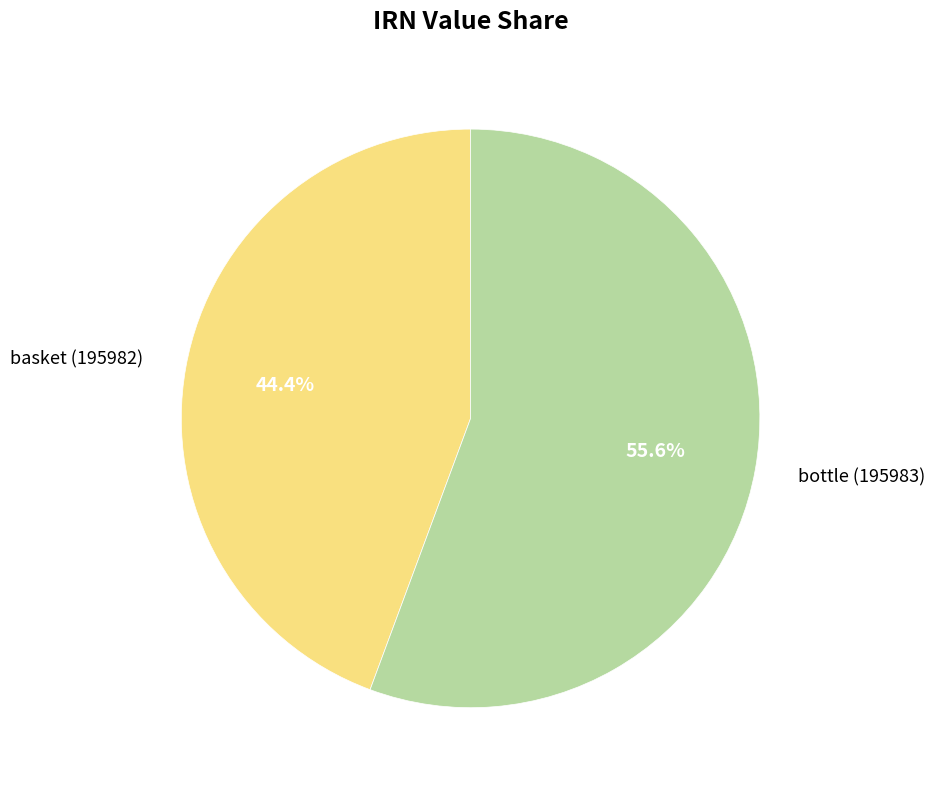

How much of the chart is everything except basket (195982)?

55.6%